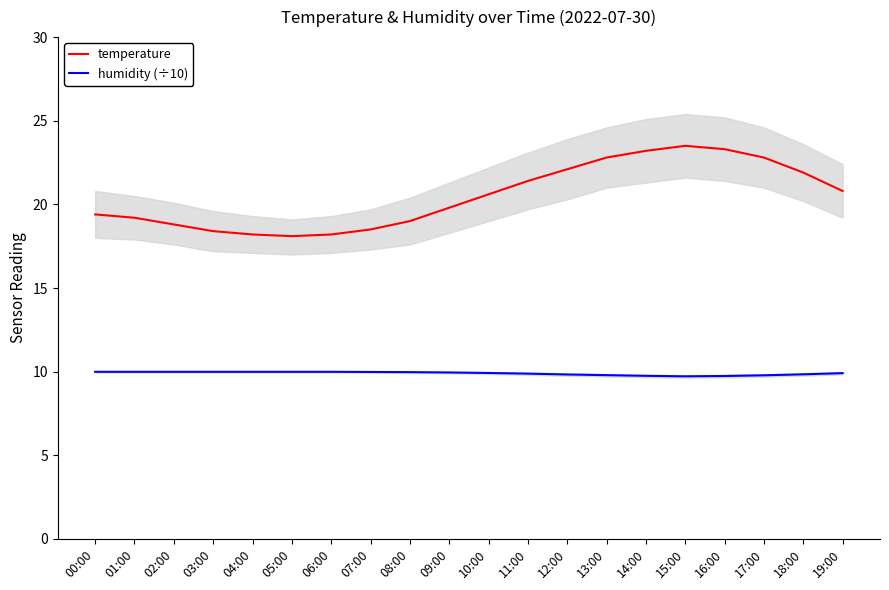

At which category does the chart reach its minimum across all series?

15:00